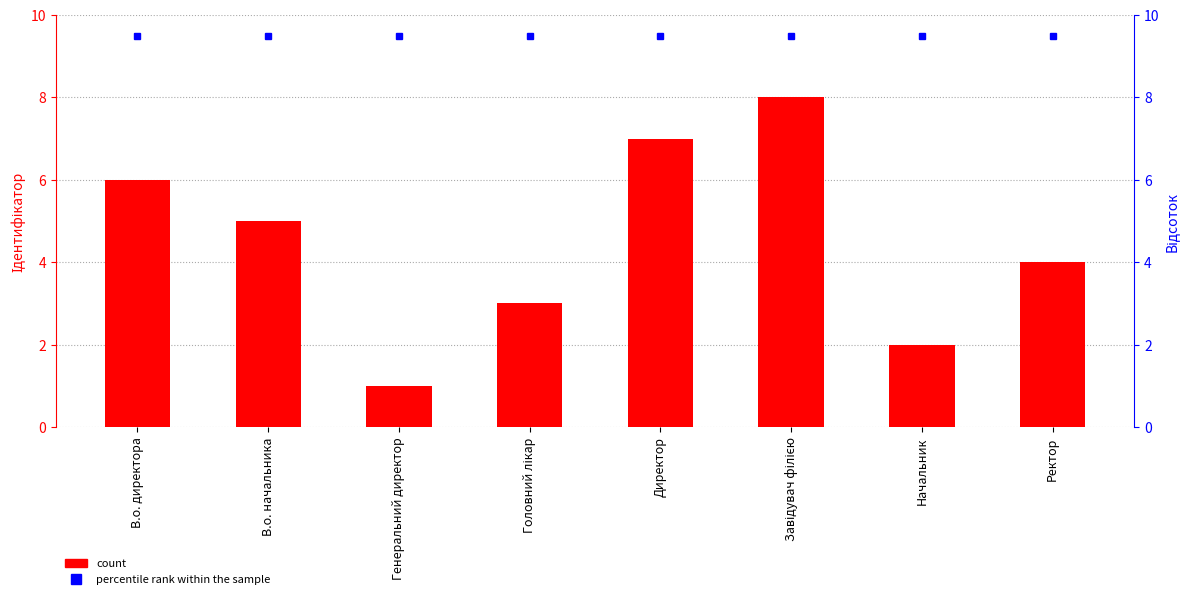

Which category has the lowest value in the Ідентифікатор series?

Генеральний директор